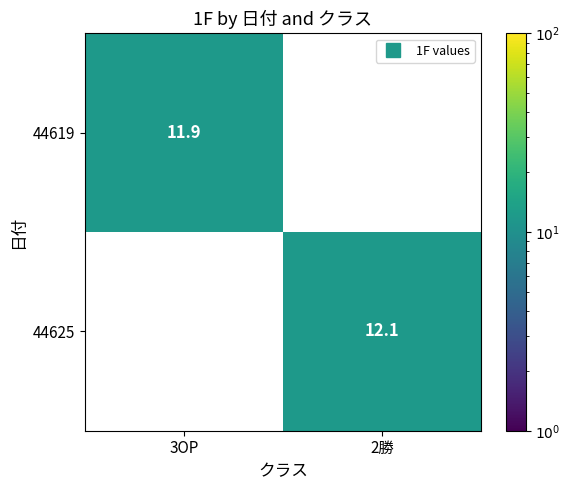

Count the number of categories in the chart.

2